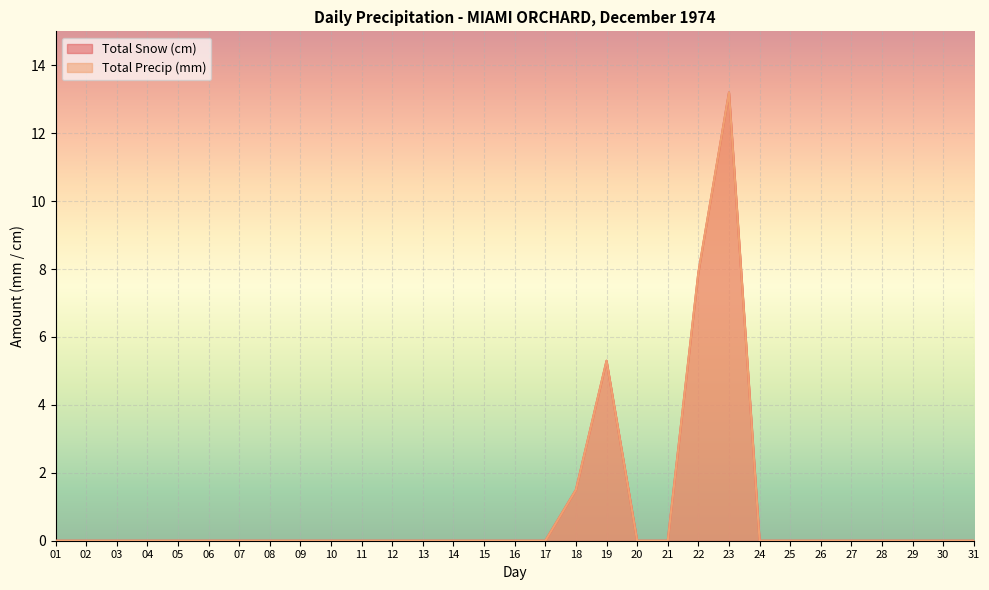

Which series has the largest total across all categories?

Total Snow (cm)